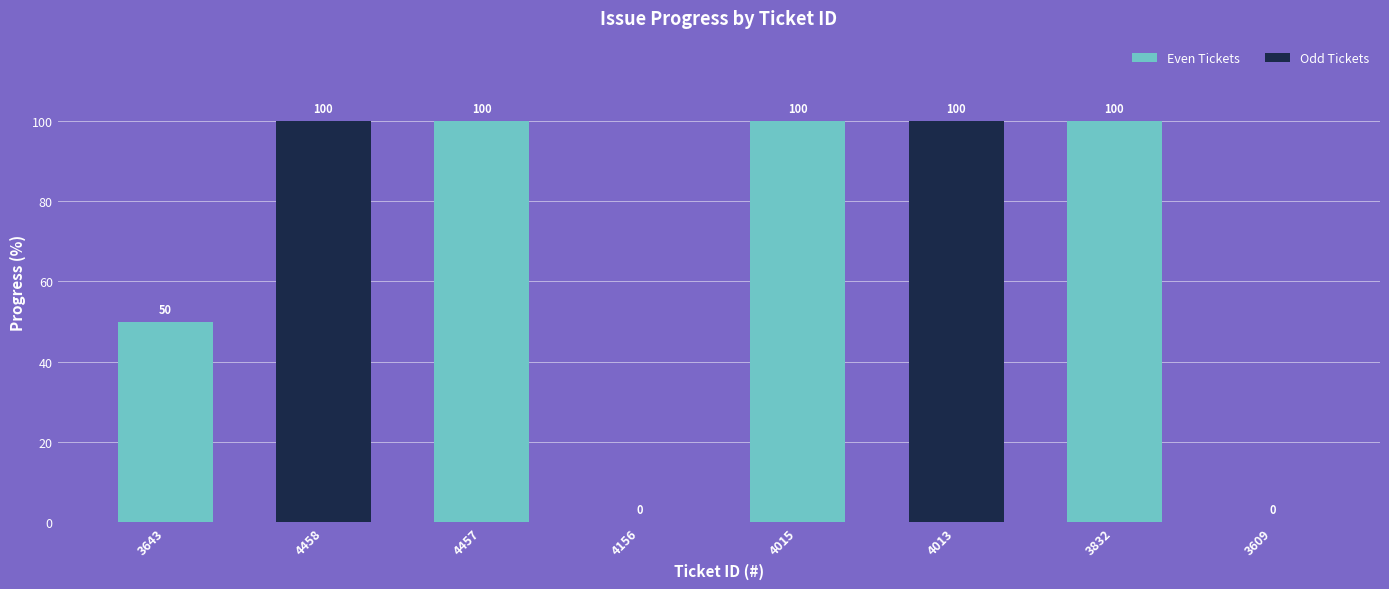

Are the bars horizontal?

No